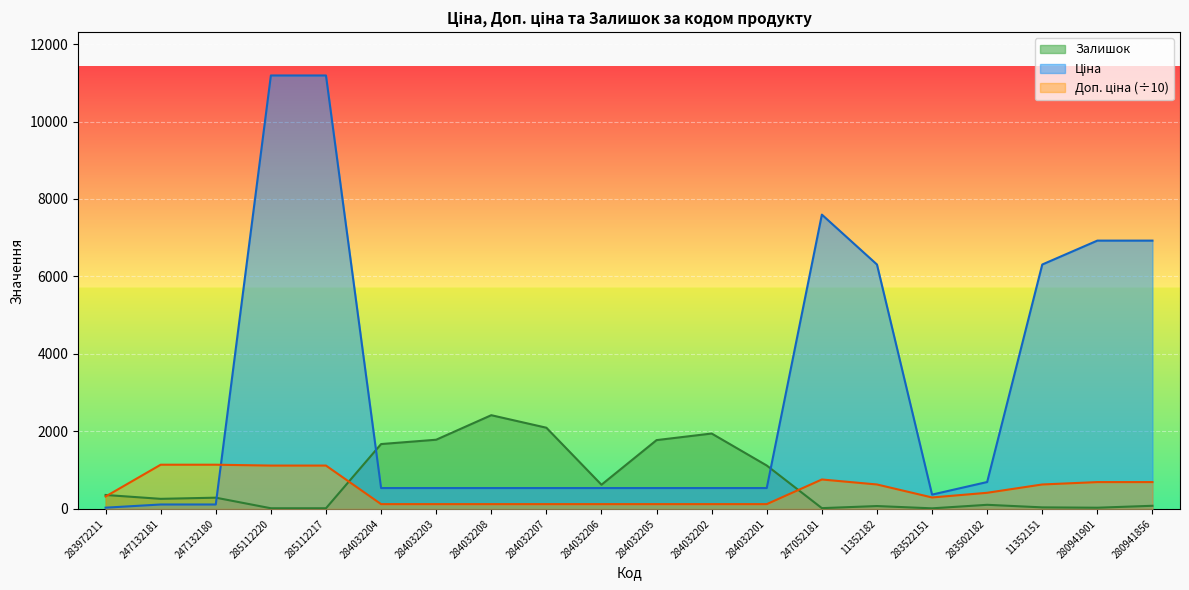

Which category has the lowest value across all series?

283522151